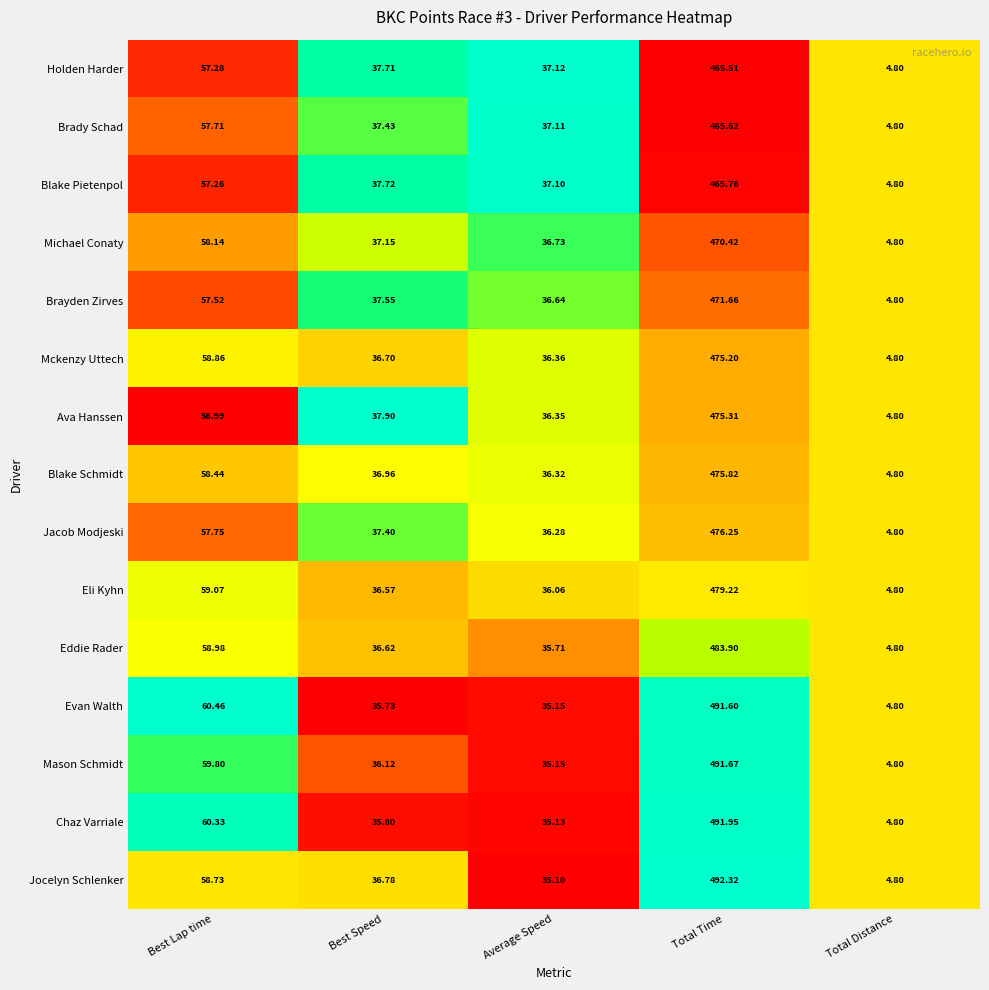

At which category is the sum across all series the highest?

Total Time